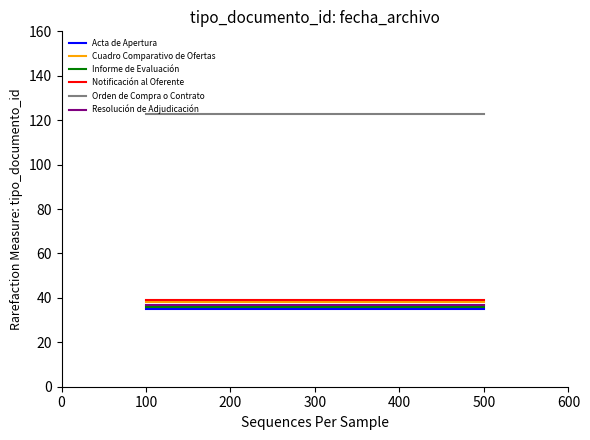

The value of Informe de Evaluación at 400 is 36. True or false?

True